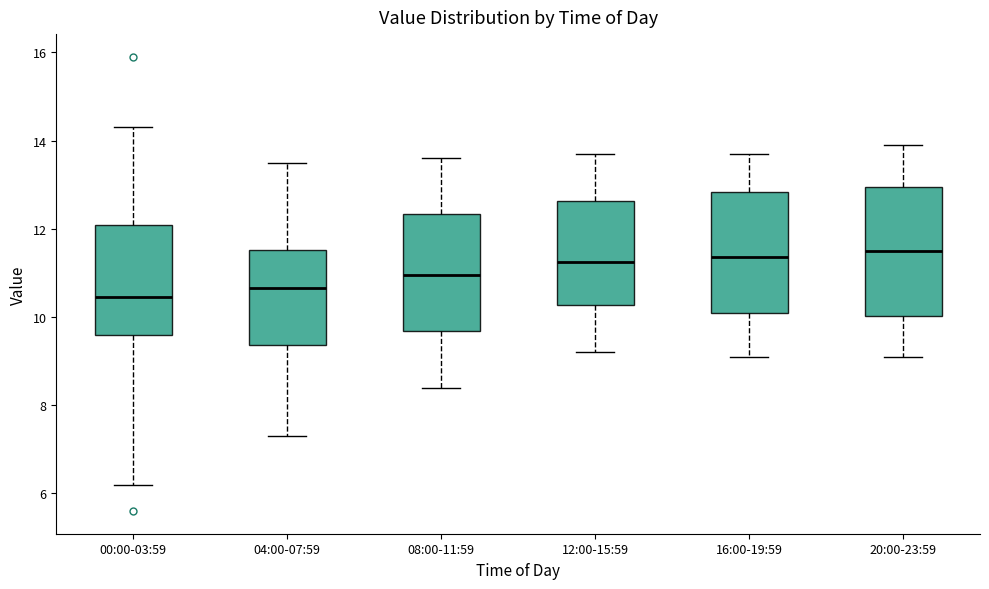

Reading left to right, read every box against the y-axis: the position of its median line, the range the box covers, and the ends of its whiskers. The values are not printed on the chart, so give them approximately, as read against the axis.

00:00-03:59: median 10.4, box 9.6 to 12.0, whiskers 6.2 to 14.4
04:00-07:59: median 10.6, box 9.4 to 11.6, whiskers 7.4 to 13.6
08:00-11:59: median 11.0, box 9.6 to 12.4, whiskers 8.4 to 13.6
12:00-15:59: median 11.2, box 10.2 to 12.6, whiskers 9.2 to 13.8
16:00-19:59: median 11.4, box 10.2 to 12.8, whiskers 9.2 to 13.8
20:00-23:59: median 11.6, box 10.0 to 13.0, whiskers 9.2 to 14.0